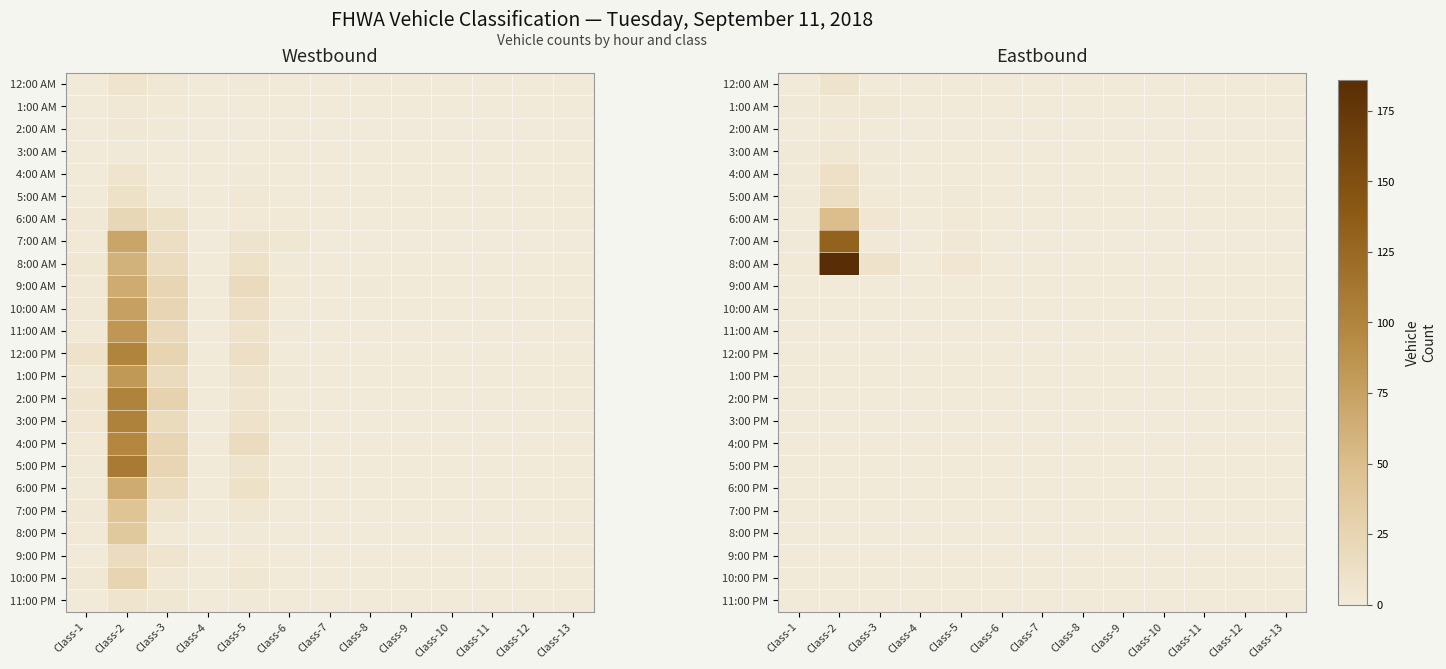

The 2:00 PM series shows 0 at Class-11. True or false?

True